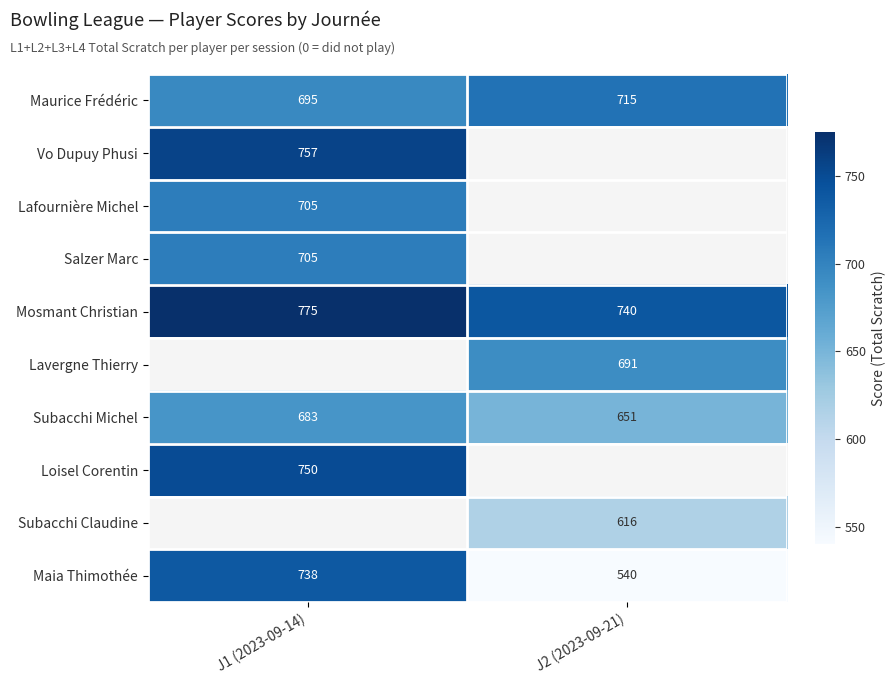

Count the number of data series in this chart.

10